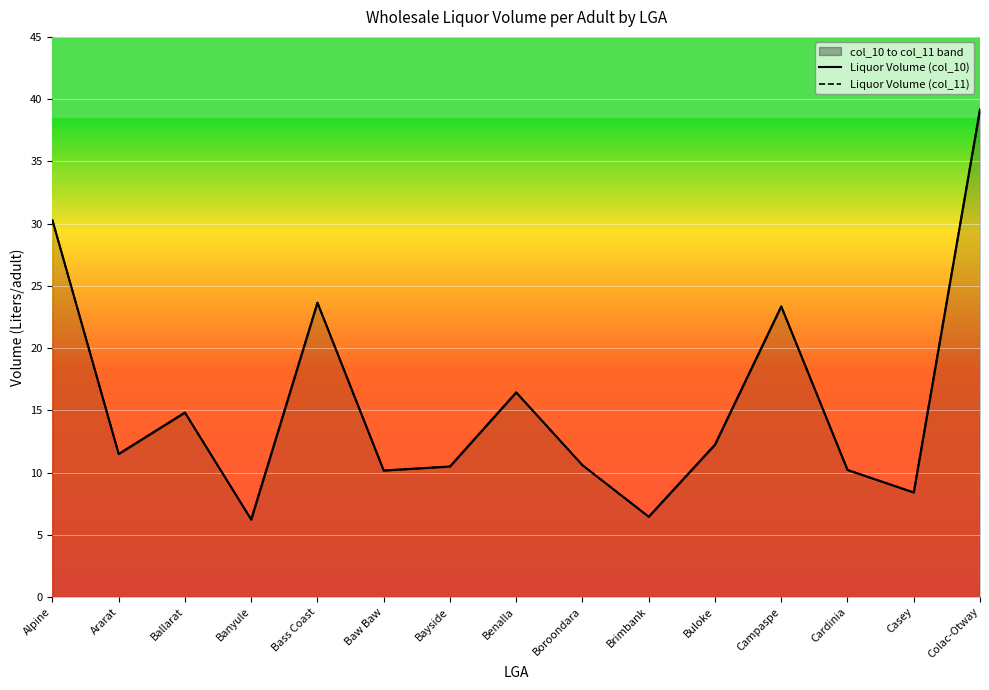

In Liquor Volume (col_11), how many points are lower than both neighbors (excluding endpoints)?

5